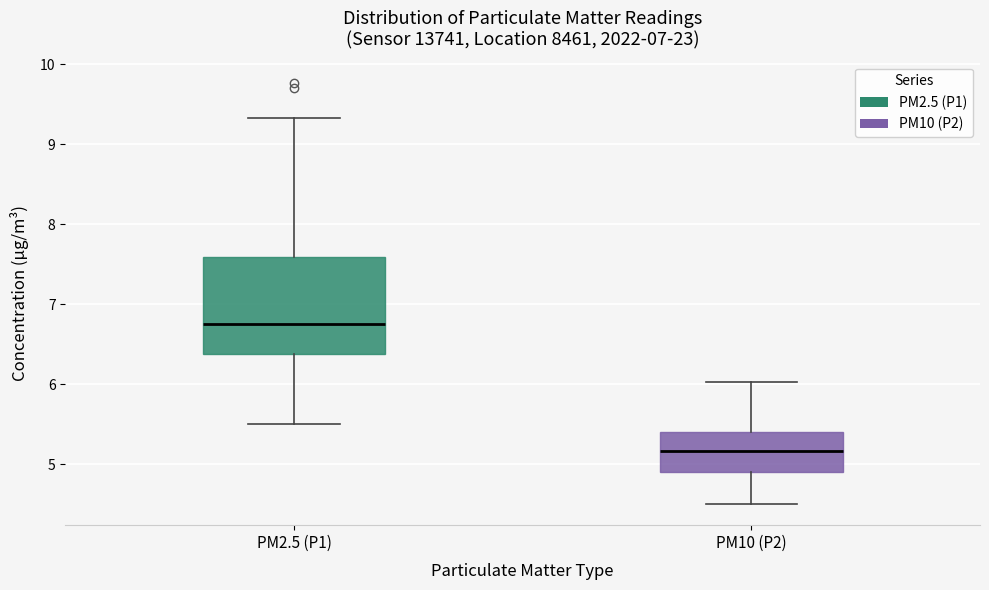

Comparing the boxes themselves (not the whiskers), which one is the tallest?

PM2.5 (P1)